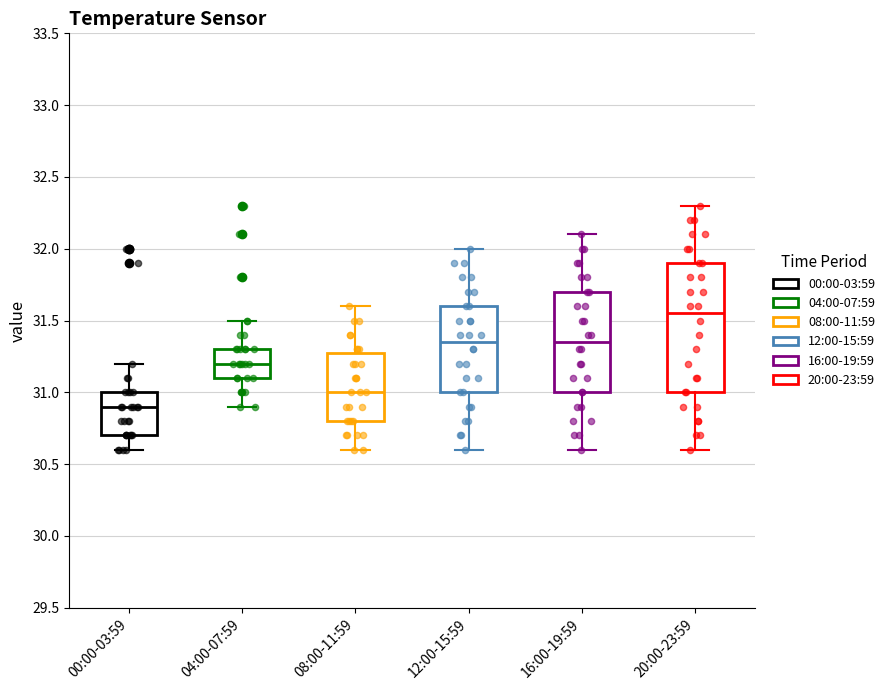

Reading left to right, read every box against the y-axis: the position of its median line, the range the box covers, and the ends of its whiskers. The values are not printed on the chart, so give them approximately, as read against the axis.

00:00-03:59: median 30.90, box 30.70 to 31.00, whiskers 30.60 to 31.20
04:00-07:59: median 31.20, box 31.10 to 31.30, whiskers 30.90 to 31.50
08:00-11:59: median 31.00, box 30.80 to 31.30, whiskers 30.60 to 31.60
12:00-15:59: median 31.35, box 31.00 to 31.60, whiskers 30.60 to 32.00
16:00-19:59: median 31.35, box 31.00 to 31.70, whiskers 30.60 to 32.10
20:00-23:59: median 31.55, box 31.00 to 31.90, whiskers 30.60 to 32.30